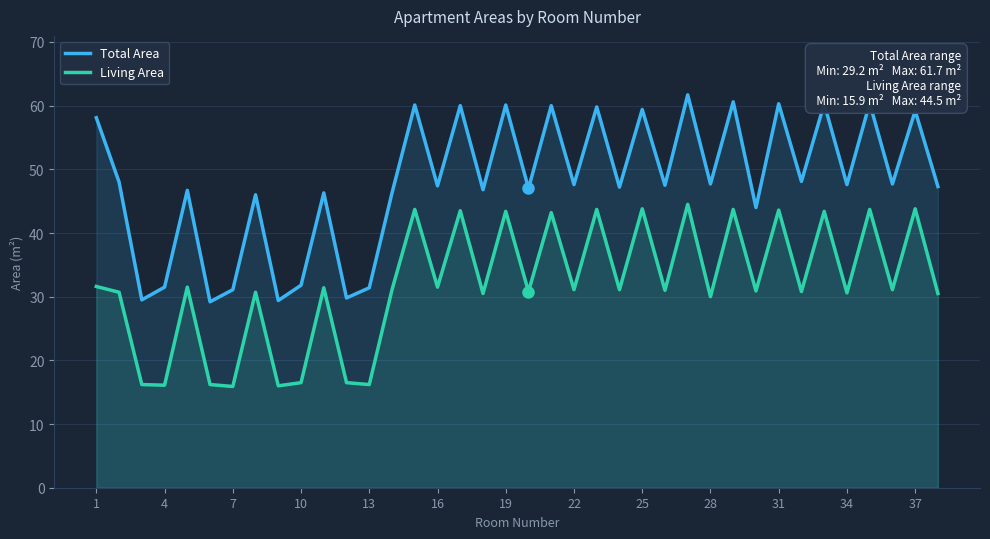

What is the minimum value for Total Area?

29.2